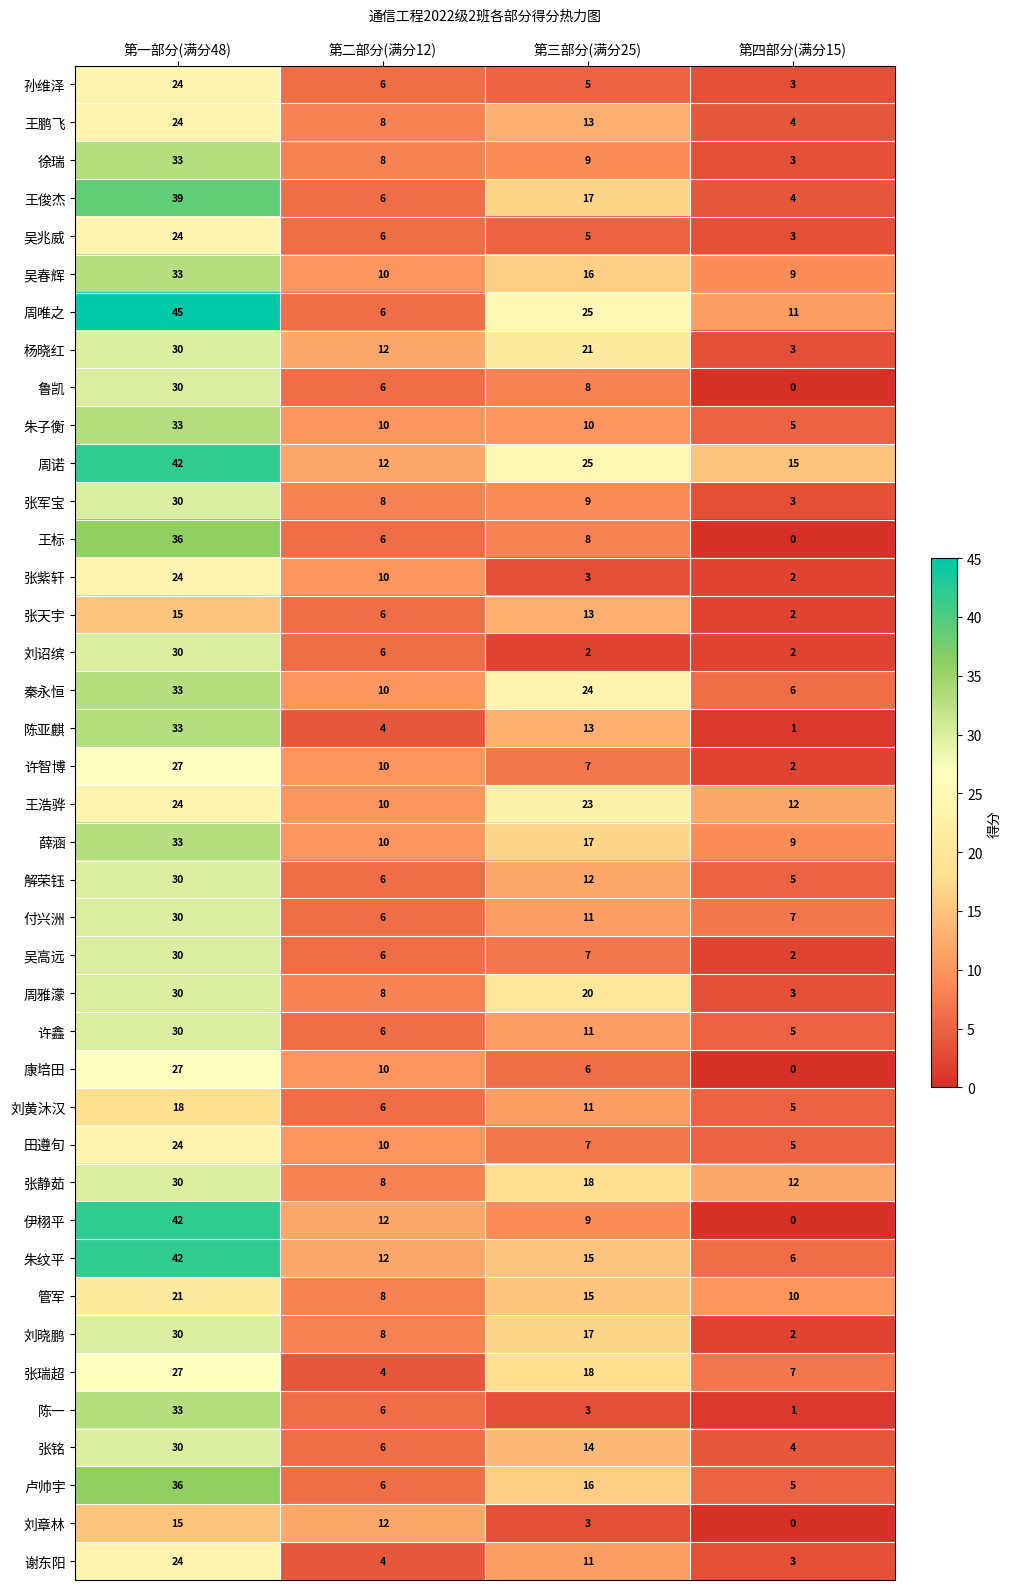

At how many categories does at least one series exceed 32?

1